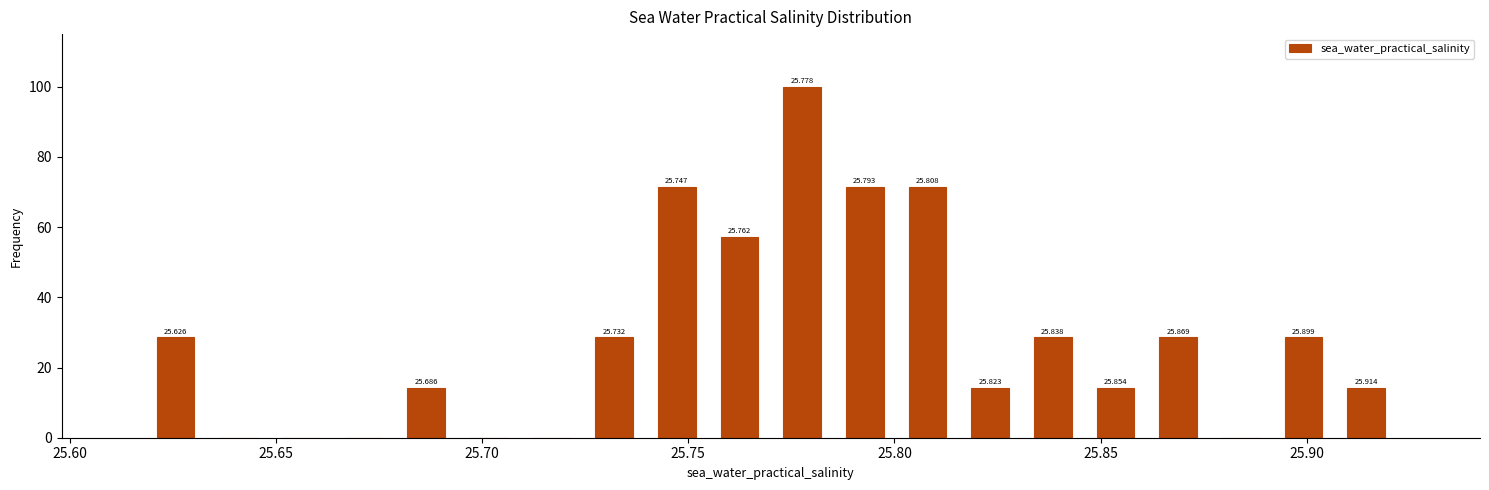

Around what value on the x-axis is the tallest bar? Give the approximate position of its centre, as read against the axis.

25.780